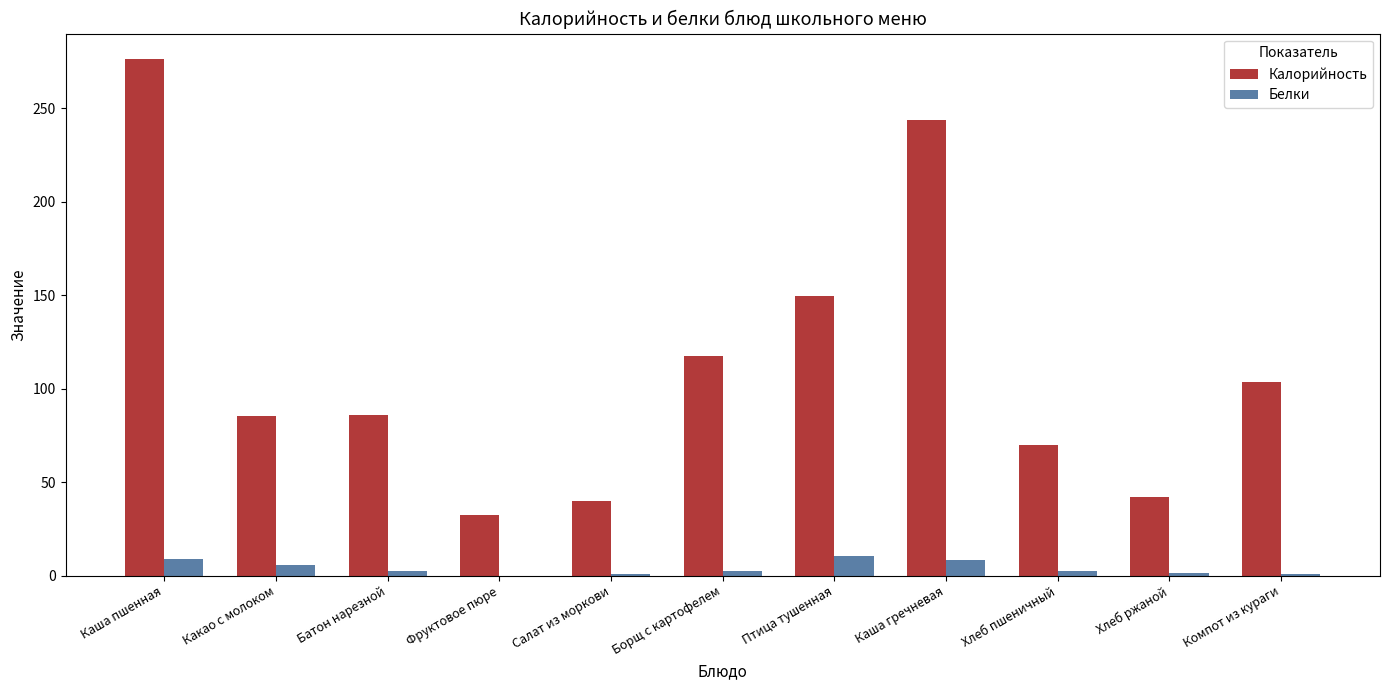

What is the sum of all Белки values?

43.7